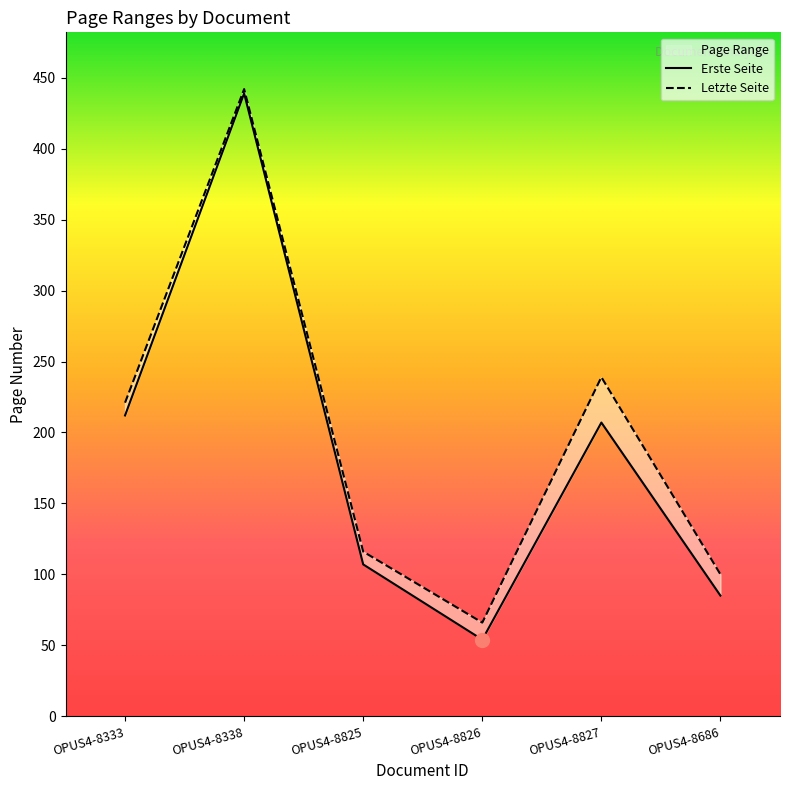

At which label is Letzte Seite closest to 254?

OPUS4-8827